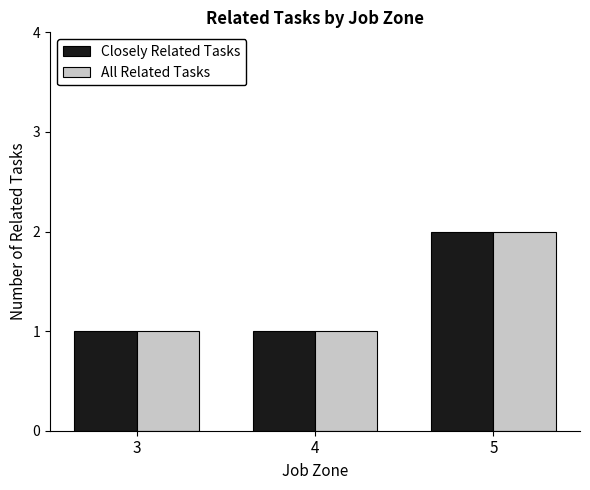

How many distinct data groups are displayed?

2